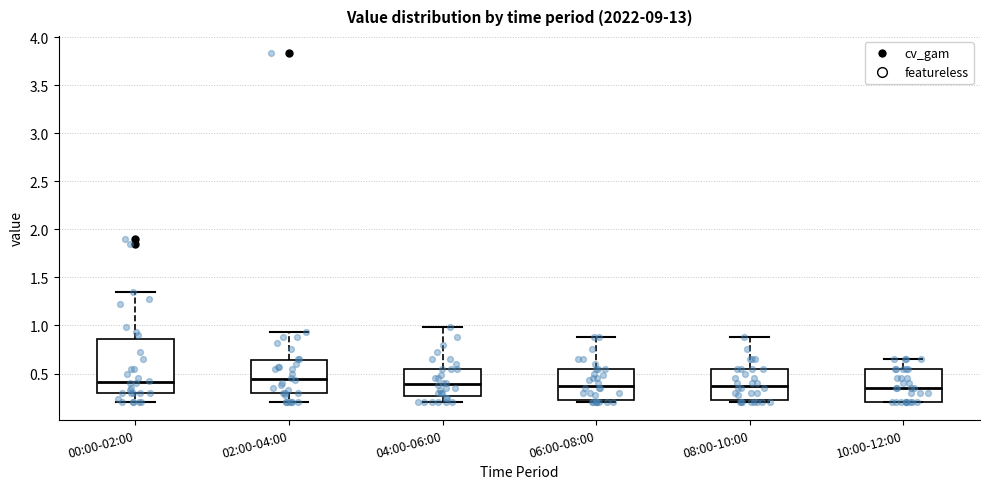

Reading left to right, transcribe this box plot: for each box, give where its median line is, the range the box spans, and where its two whiskers end, as read against the y-axis. The values are not printed on the chart, so give them approximately, as read against the axis.

00:00-02:00: median 0.40, box 0.30 to 0.85, whiskers 0.20 to 1.35
02:00-04:00: median 0.45, box 0.30 to 0.65, whiskers 0.20 to 0.95
04:00-06:00: median 0.40, box 0.25 to 0.55, whiskers 0.20 to 1.00
06:00-08:00: median 0.40, box 0.20 to 0.55, whiskers 0.20 (just below the box's lower edge) to 0.90
08:00-10:00: median 0.40, box 0.20 to 0.55, whiskers 0.20 (just below the box's lower edge) to 0.90
10:00-12:00: median 0.35, box 0.20 to 0.55, whiskers 0.20 to 0.65